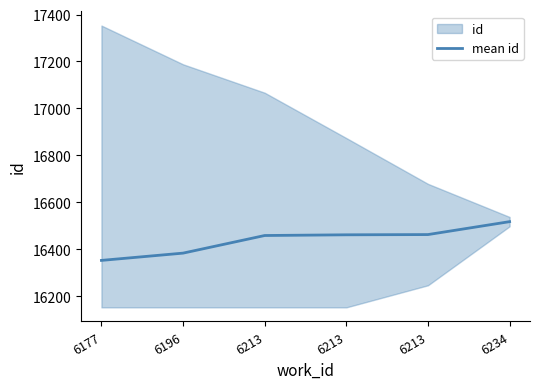

What is the minimum value shown in the chart?

16353